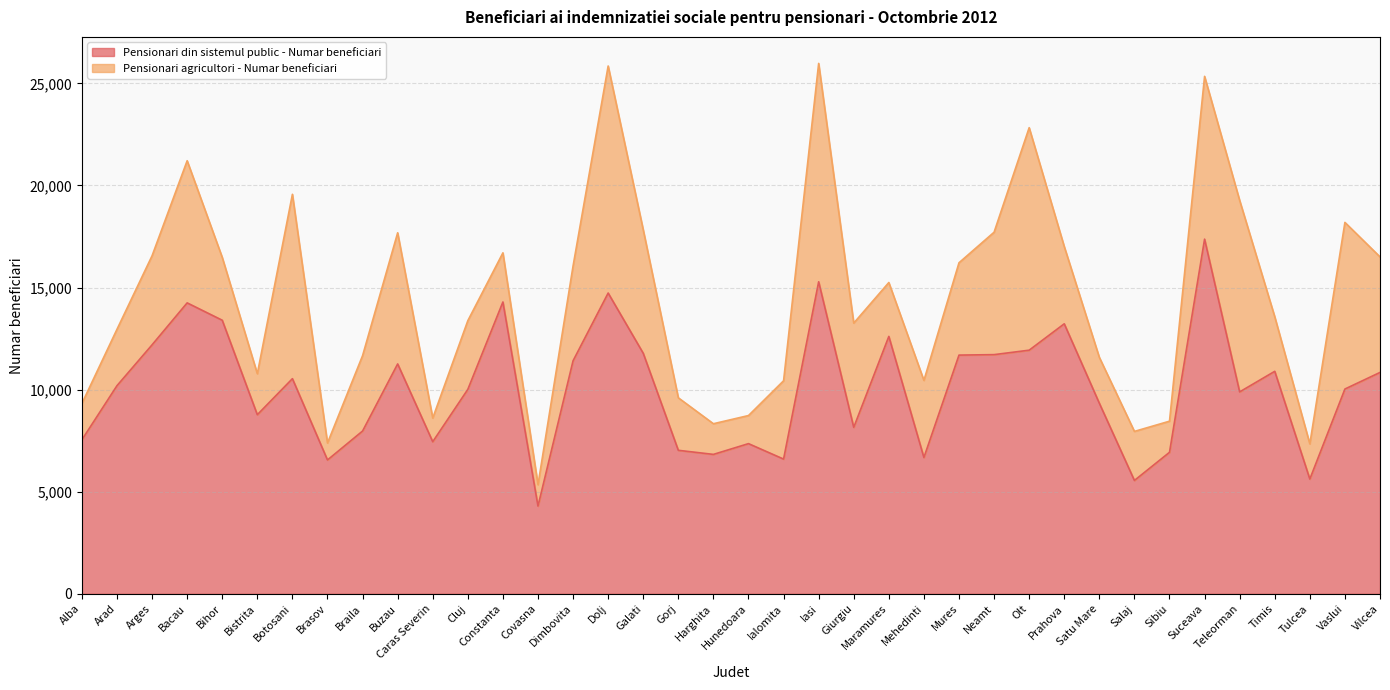

What position from the right is Galati?

22